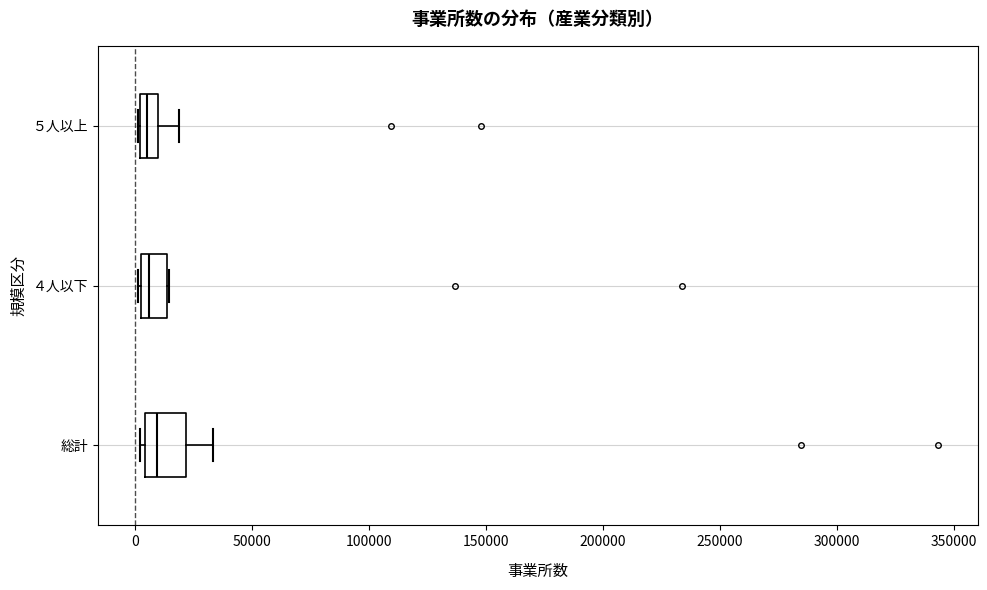

Reading bottom to top, transcribe this box plot: for each box, give where its median line is, the range the box spans, and where its two whiskers end, as read against the x-axis. The values are not printed on the chart, so give them approximately, as read against the axis.

総計: median 10000, box 5000 to 20000, whiskers 0 to 35000
４人以下: median 5000, box 0 to 15000, whiskers 0 to 15000
５人以上: median 5000, box 0 to 10000, whiskers 0 to 20000